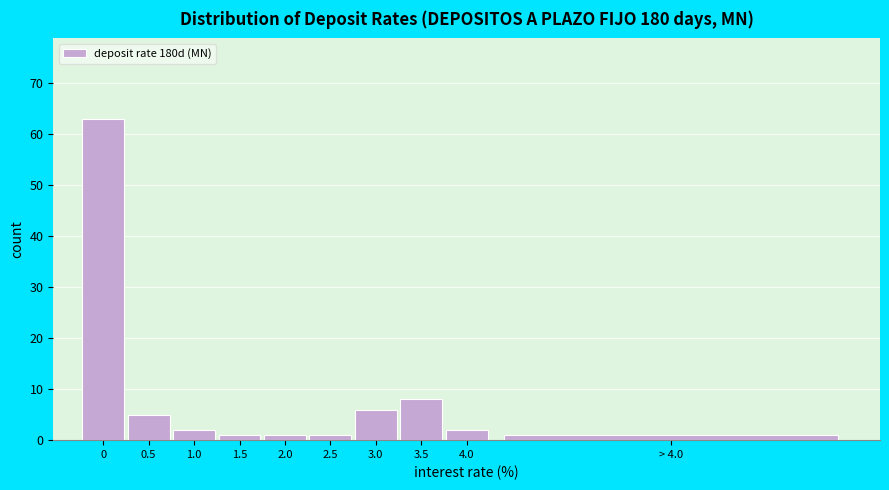

Reading left to right, transcribe all the data shown in this chart.

0=63	0.5=5	1.0=2	1.5=1	2.0=1	2.5=1	3.0=6	3.5=8	4.0=2	> 4.0=1